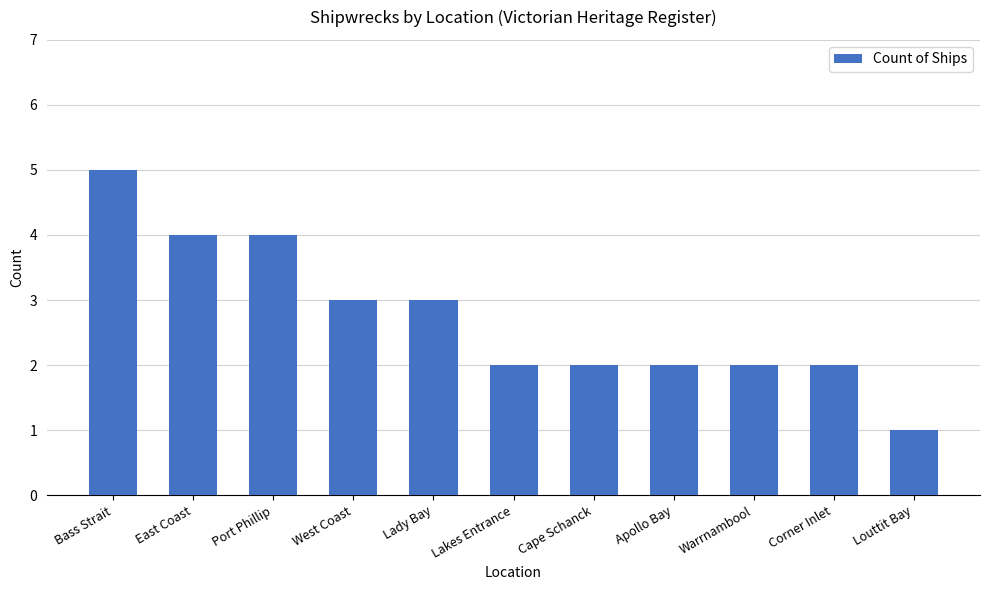

Reading left to right, transcribe all the data shown in this chart.

Bass Strait=5	East Coast=4	Port Phillip=4	West Coast=3	Lady Bay=3	Lakes Entrance=2	Cape Schanck=2	Apollo Bay=2	Warrnambool=2	Corner Inlet=2	Louttit Bay=1